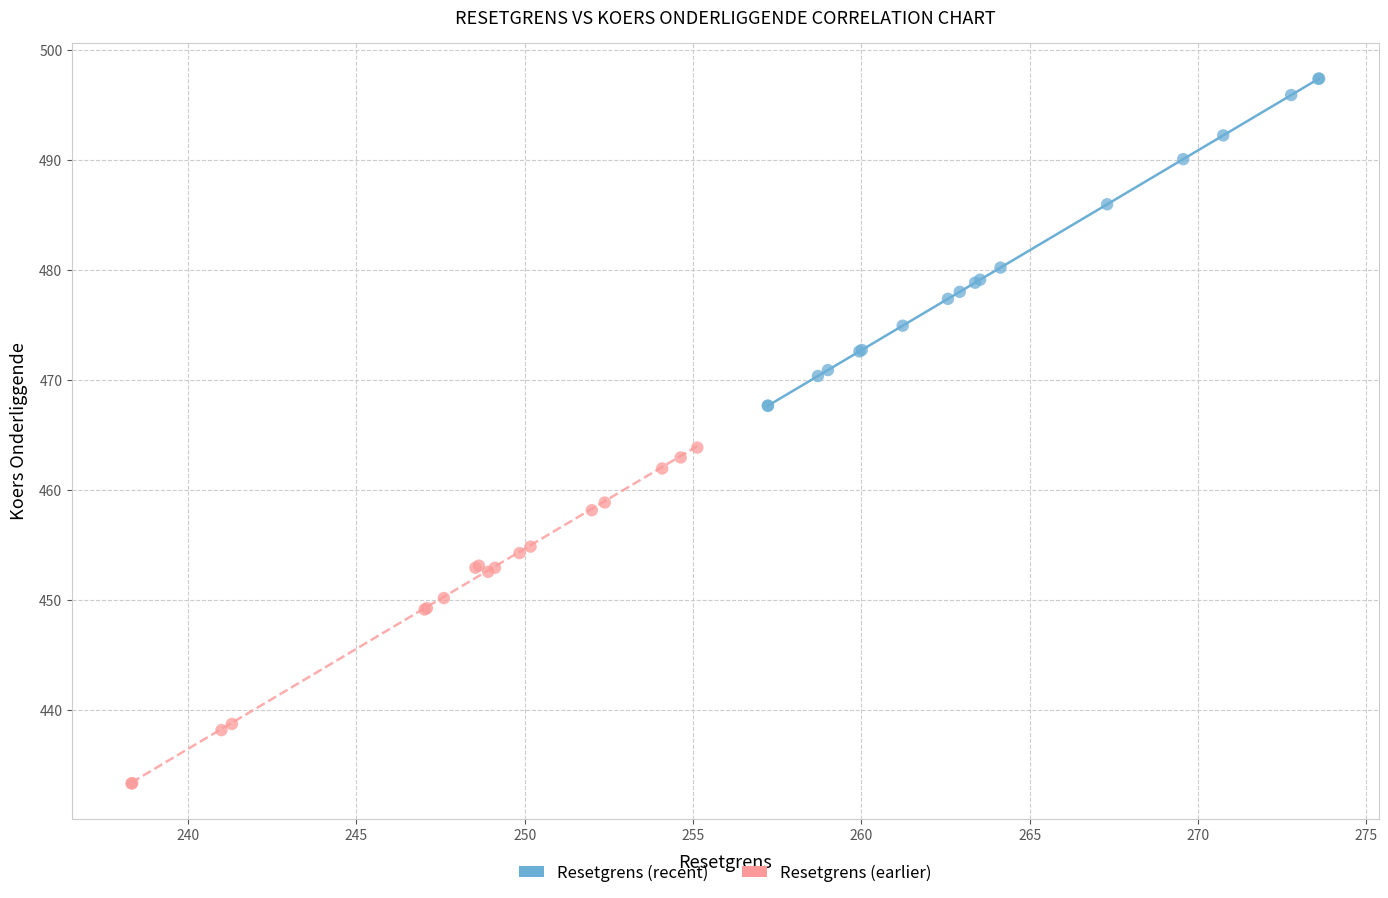

Which series reaches the maximum Y coordinate?

Resetgrens (recent)